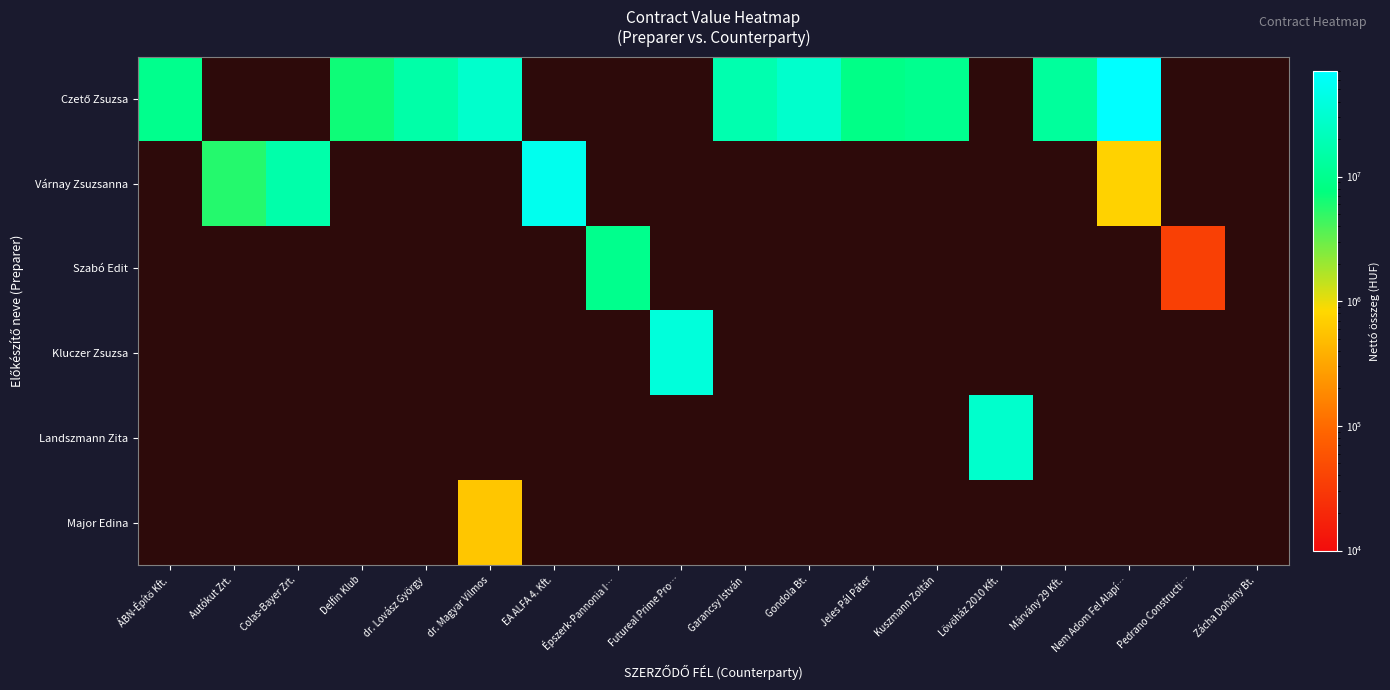

The Czető Zsuzsa series shows 28600000.0 at Gondola Bt.. True or false?

True